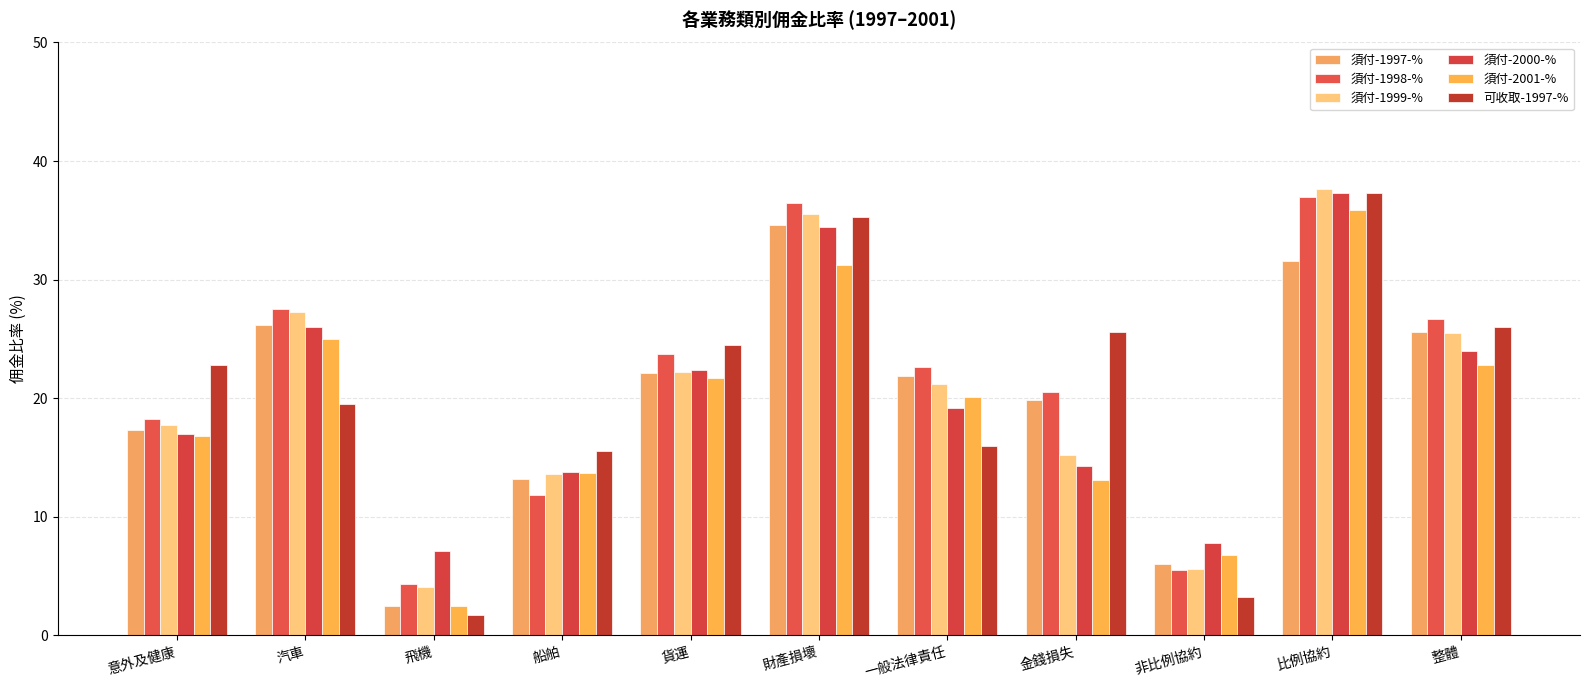

What is the total value across all series at 財產損壞?

207.5